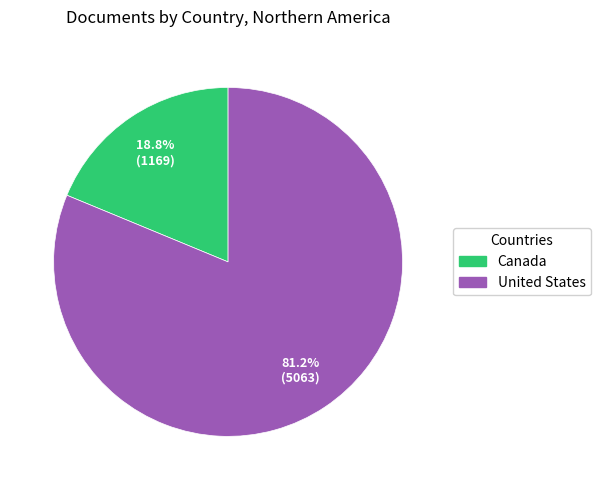

Do Canada and United States together represent more than half of the pie?

Yes